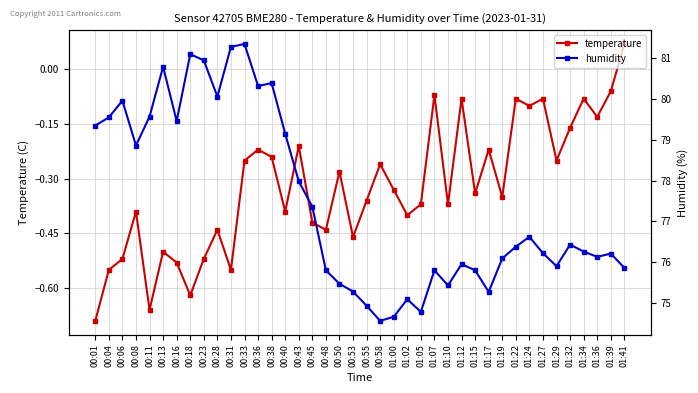

Rank the series at 00:13 from highest to lowest value.

humidity, temperature